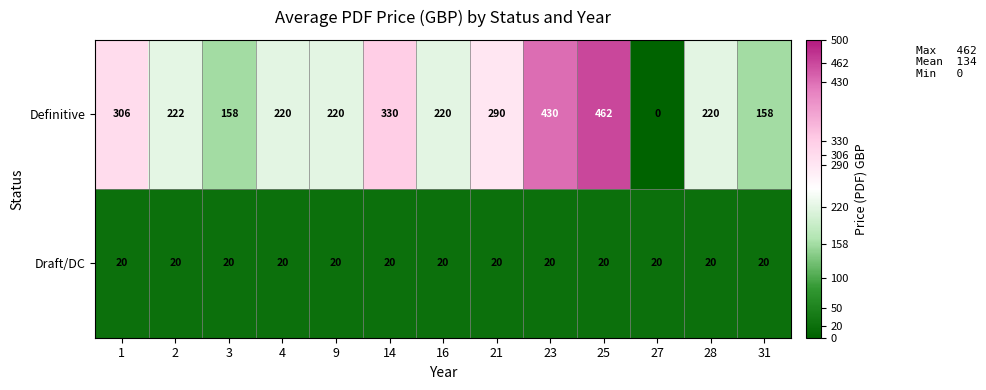

What is the spread (max minus min) of values at 27?

20